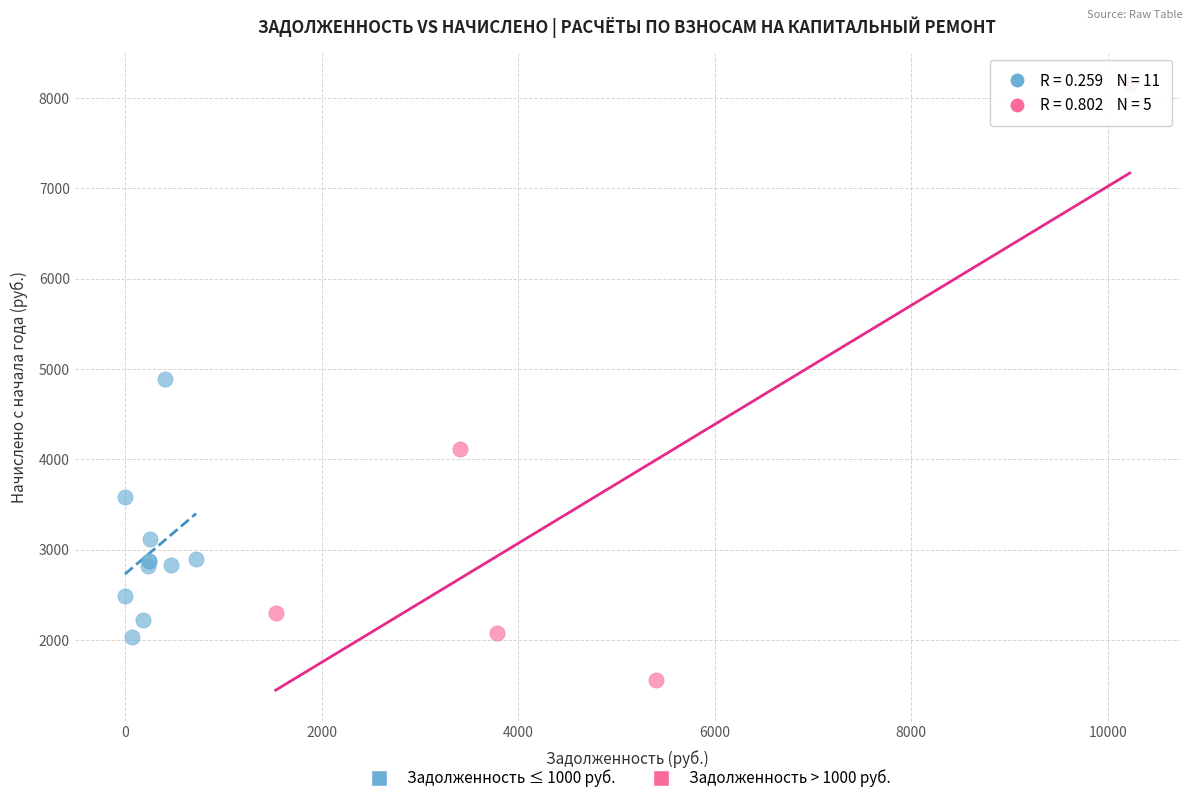

Which series has the largest Y range (max minus min)?

Задолженность > 1000 руб.